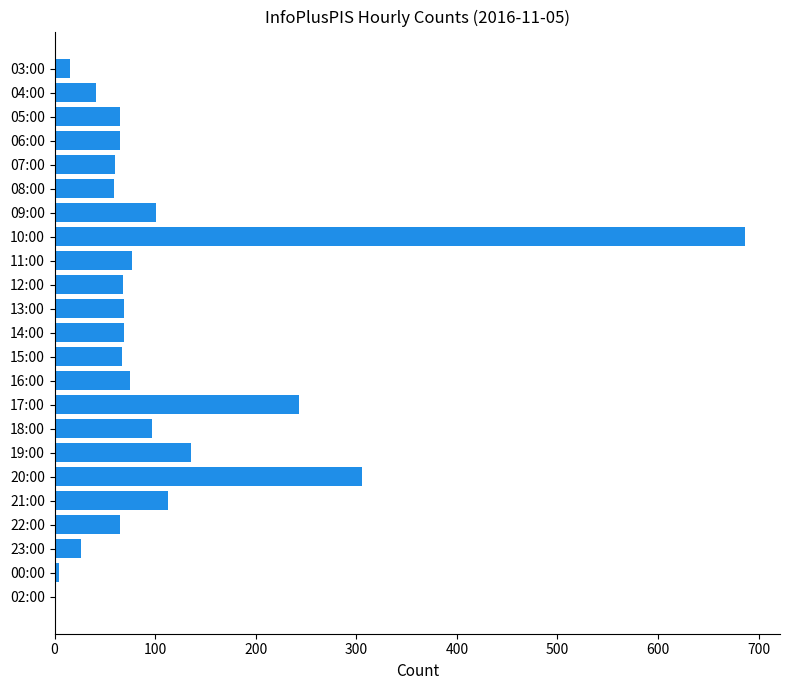

Where is the data nearest to the value 344?

20:00